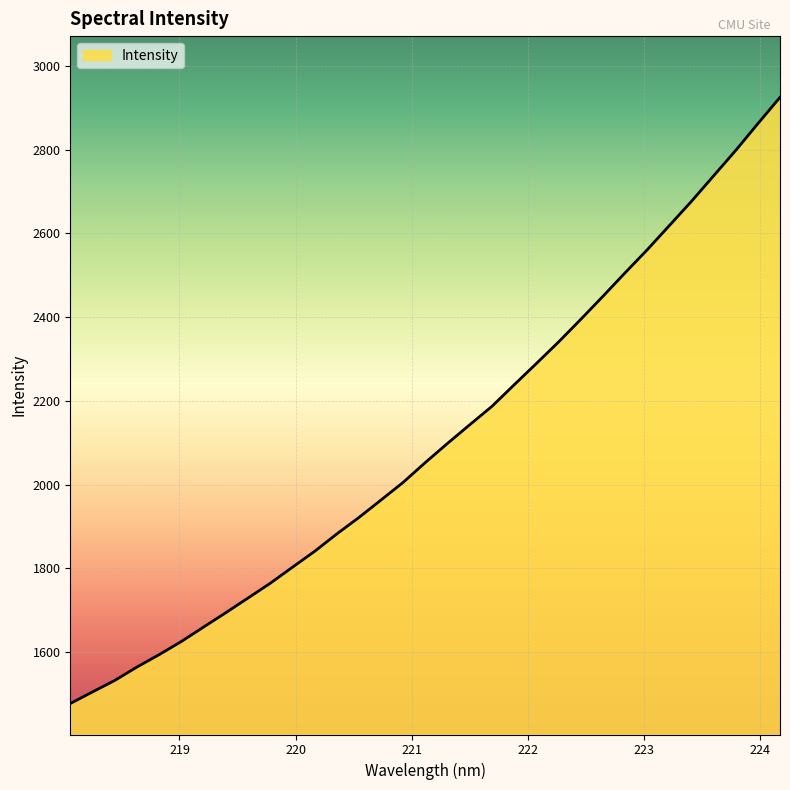

What is the maximum value shown in the chart?

2924.8